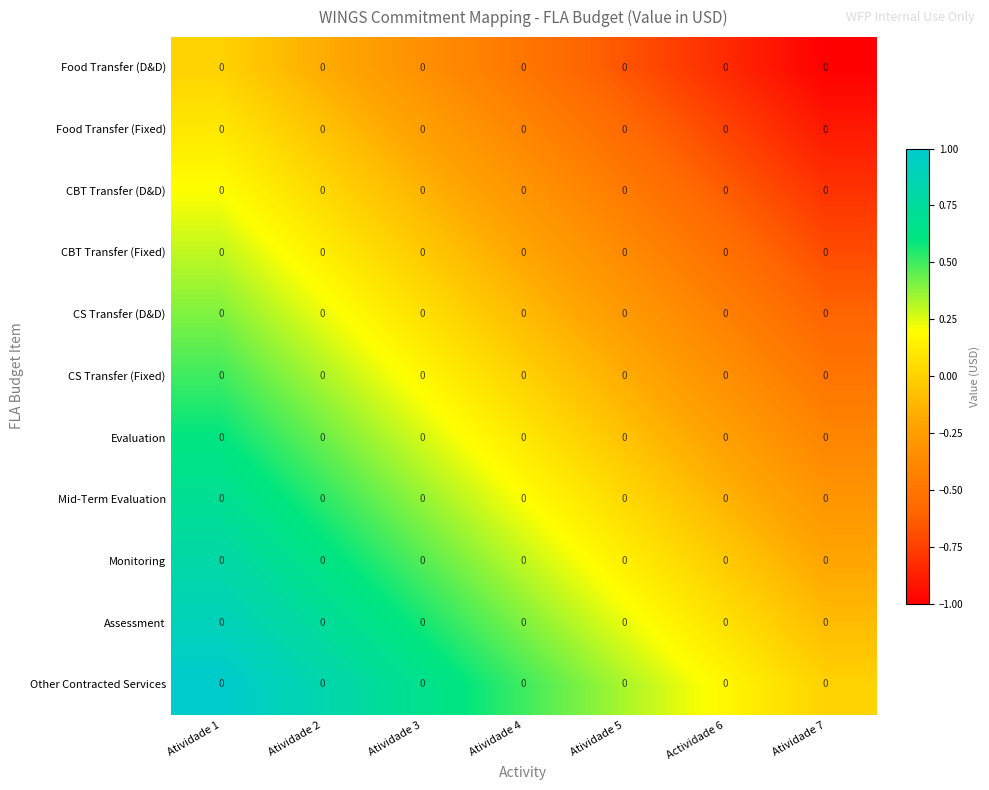

Is the value of CBT Transfer (D&D) at Atividade 5 greater than the value of Monitoring at Atividade 7?

No